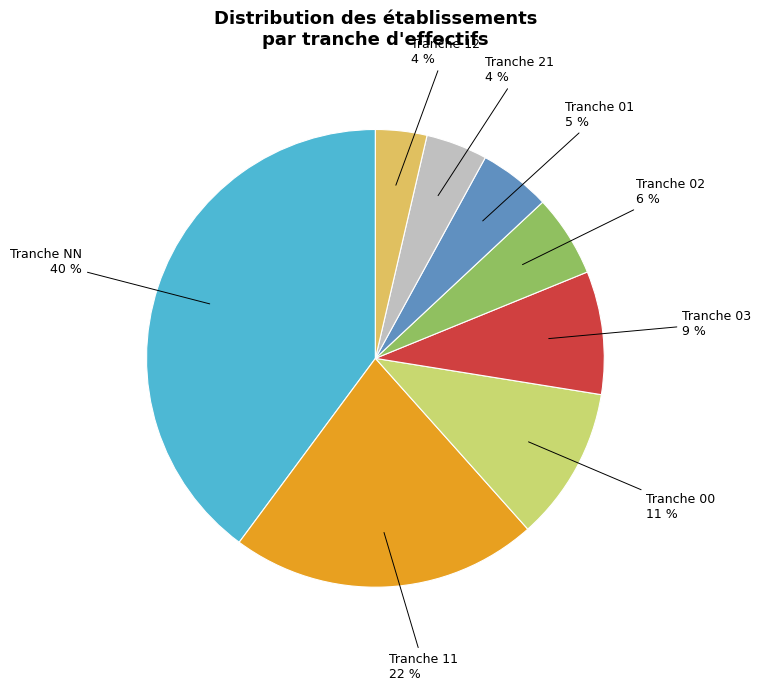

How many slices are in this pie chart?

8